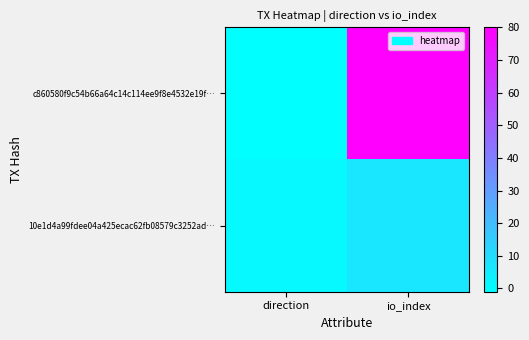

List the series in order of their peak value, lowest first.

10e1d4a99fdee04a425ecac62fb08579c3252ad…, c860580f9c54b66a64c14c114ee9f8e4532e19f…